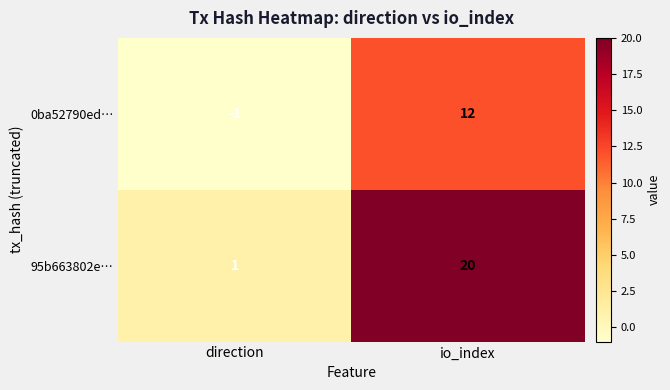

What is the total value across all series at io_index?

32